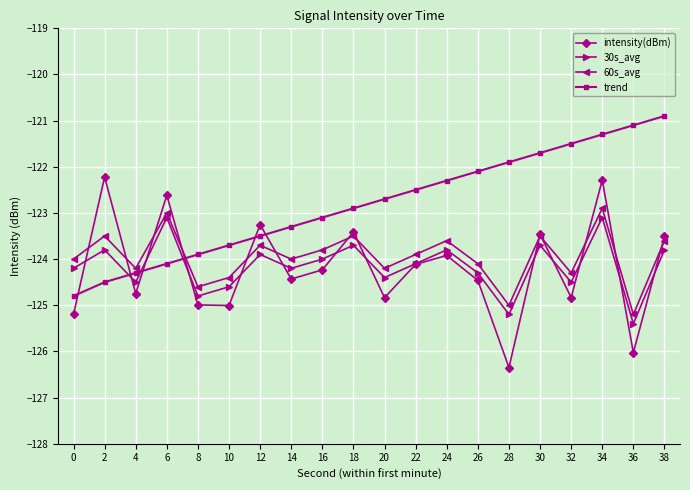

What is the sum of the intensity(dBm) values at 22 and 28?

-250.5